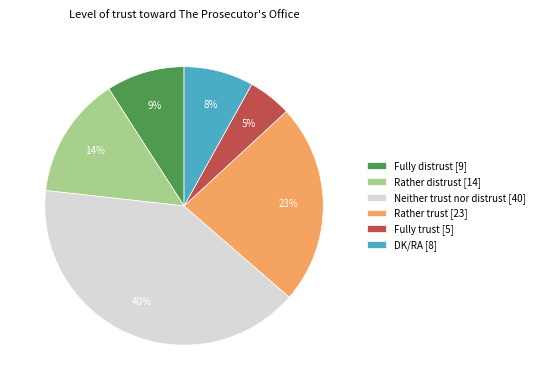

Between DK/RA [8] and Fully distrust [9], which is larger?

Fully distrust [9]